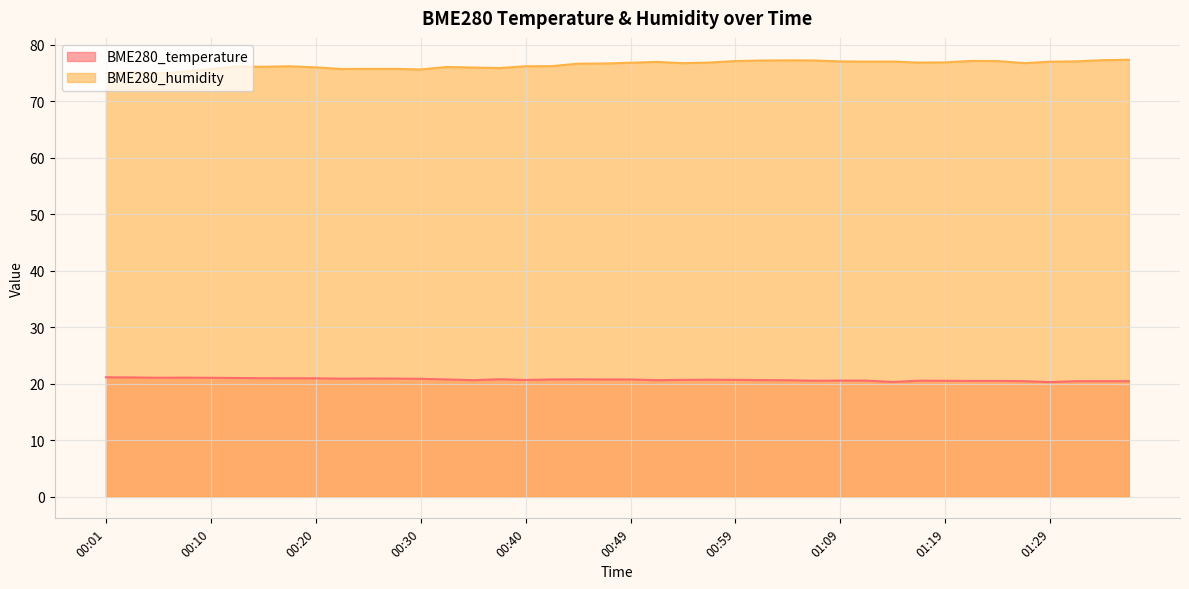

What is the difference between the highest and lowest values at 00:20?

55.1